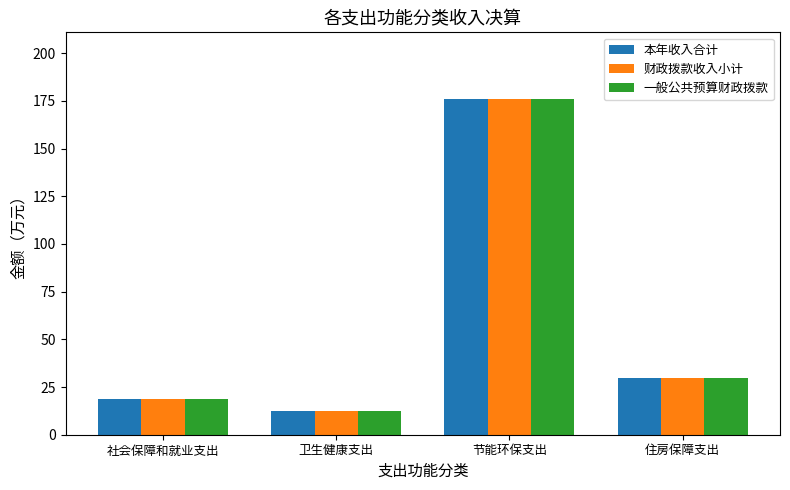

The value of 本年收入合计 at 住房保障支出 is 29.5. True or false?

True